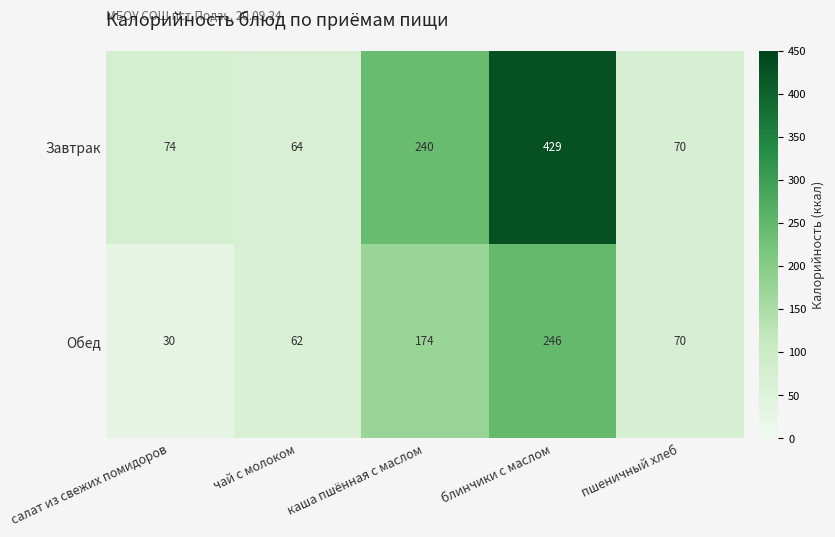

True or false: Обед has a value of 174 at каша пшённая с маслом.

True